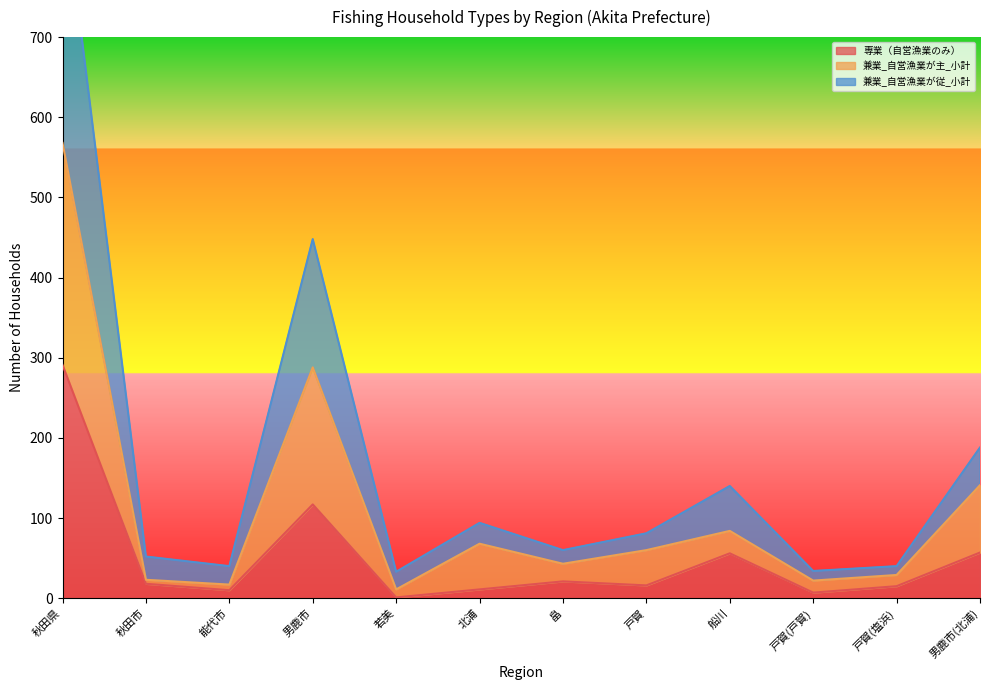

Where does the 兼業_自営漁業が主_小計 series first go above 60?

秋田県